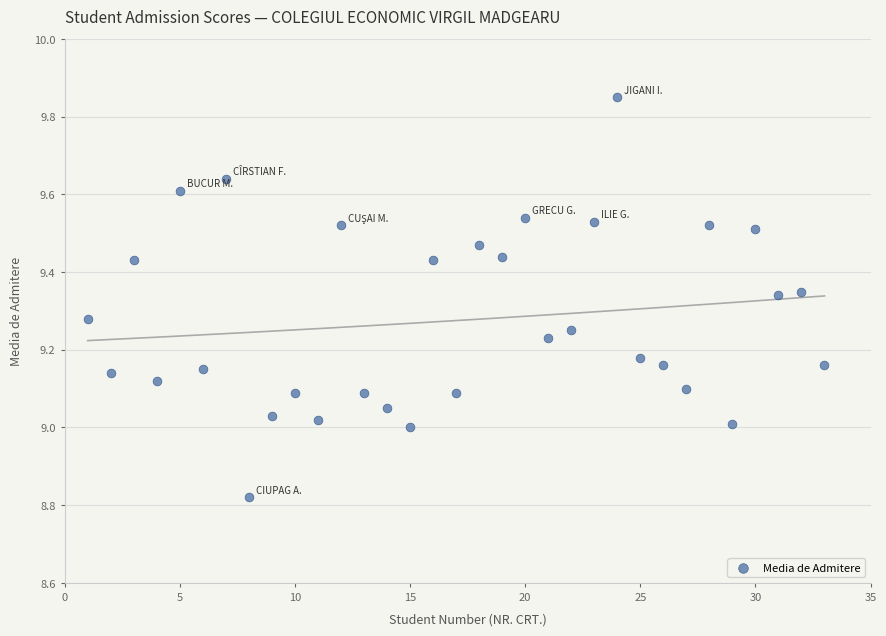

What is the range of Y values (max minus min)?

1.0